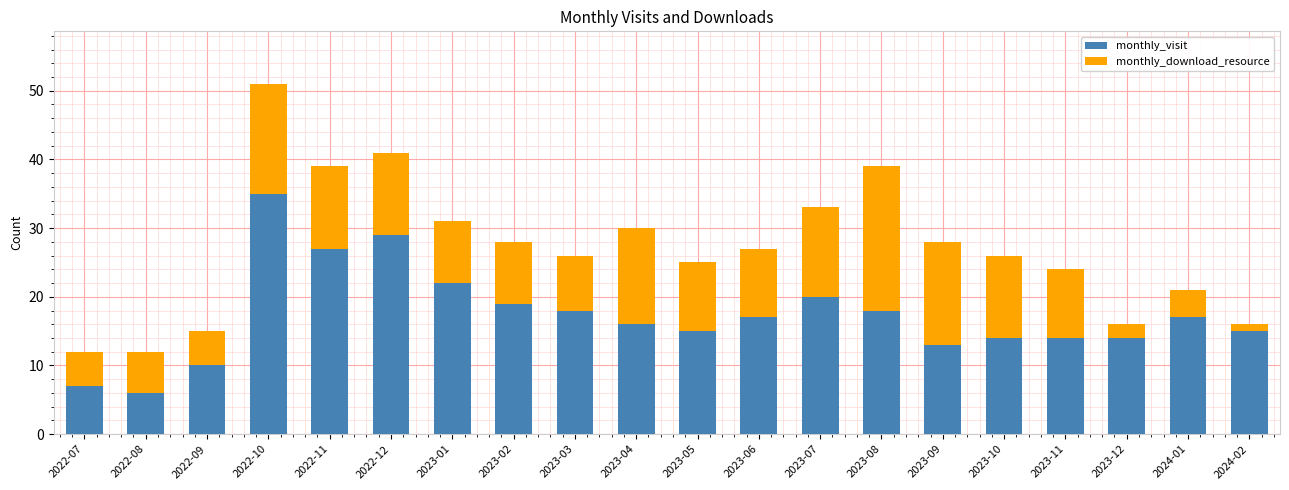

What is the total value across all series at 2023-04?

30